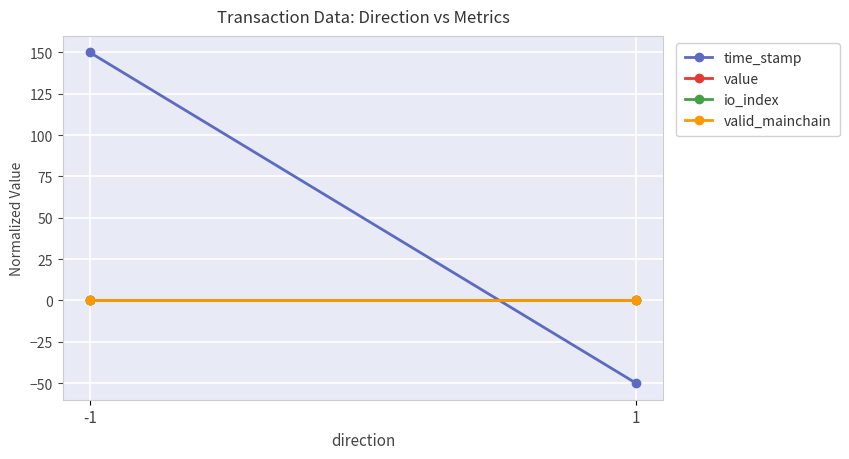

What is the total value across all series at 1?

-50